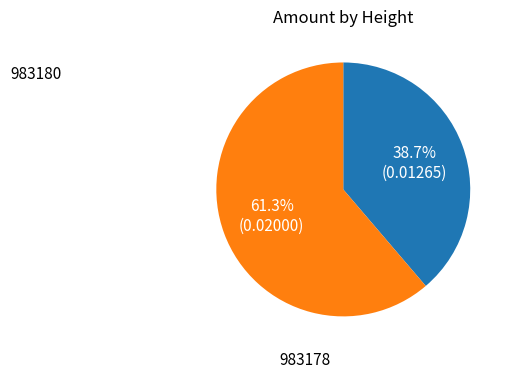

How many slices are in this pie chart?

2